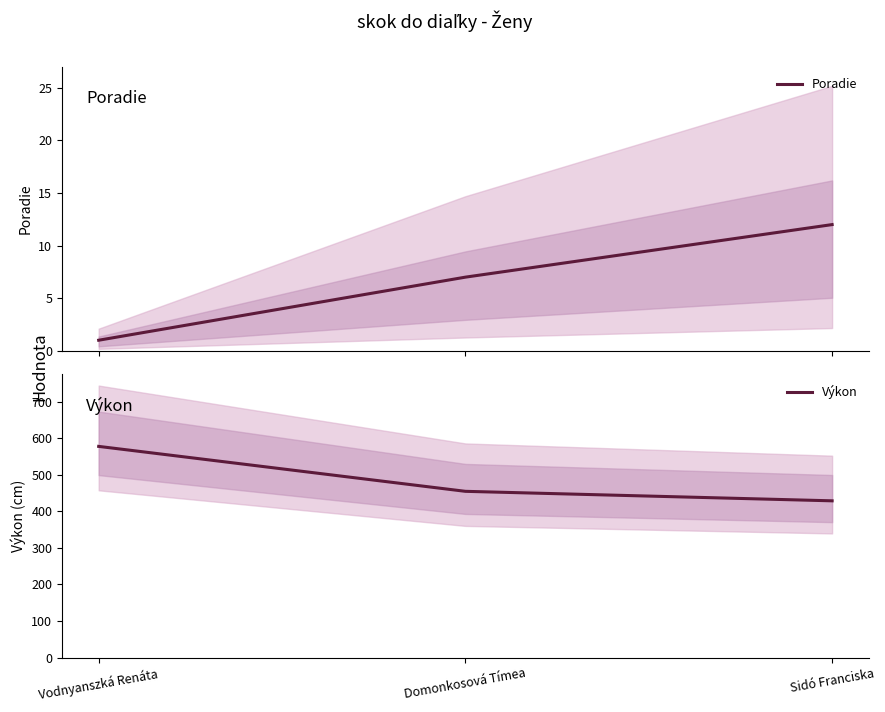

How many lines are shown in the chart?

2